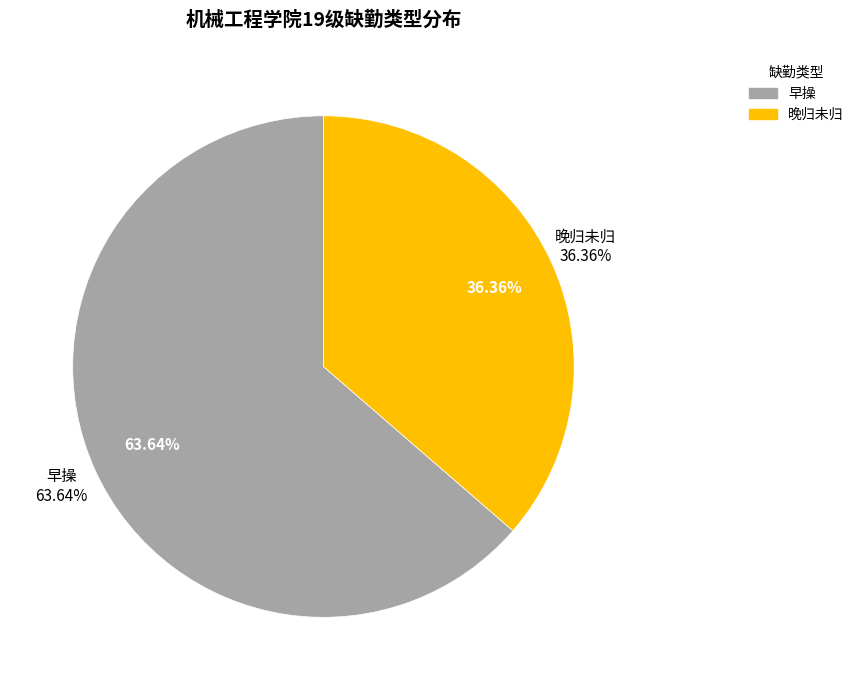

True or false: 学工查寝 accounts for 12% of the total.

False